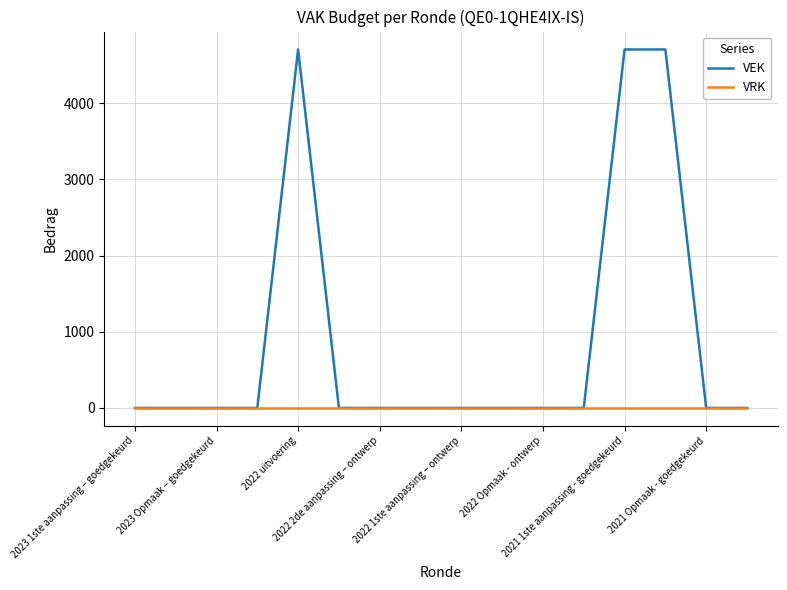

Which series has the largest range (max minus min)?

VEK